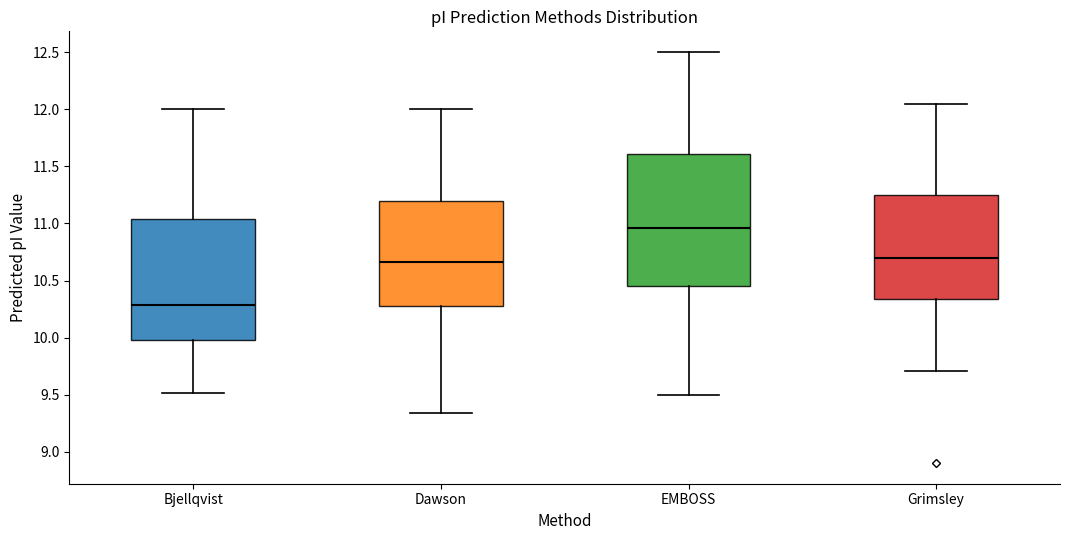

Comparing the boxes themselves (not the whiskers), which one is the tallest?

EMBOSS